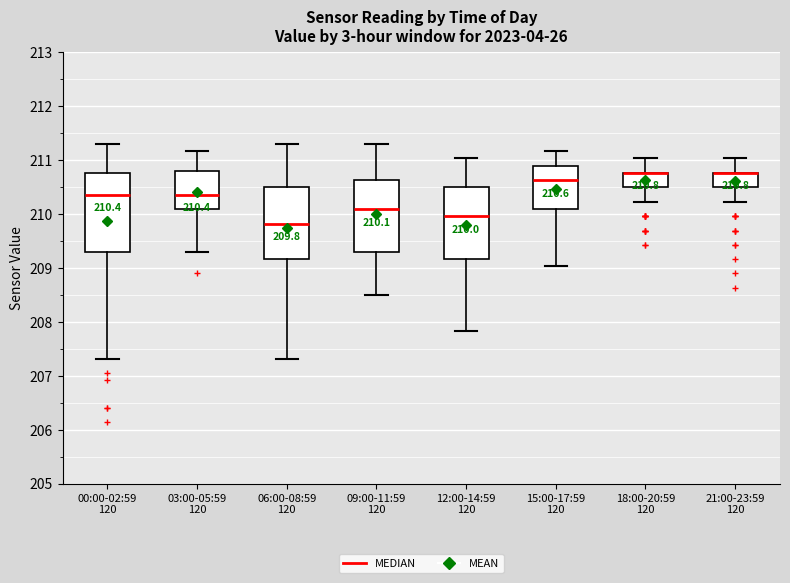

Which box is the tallest, from its lower edge to its upper edge?

00:00-02:59 120